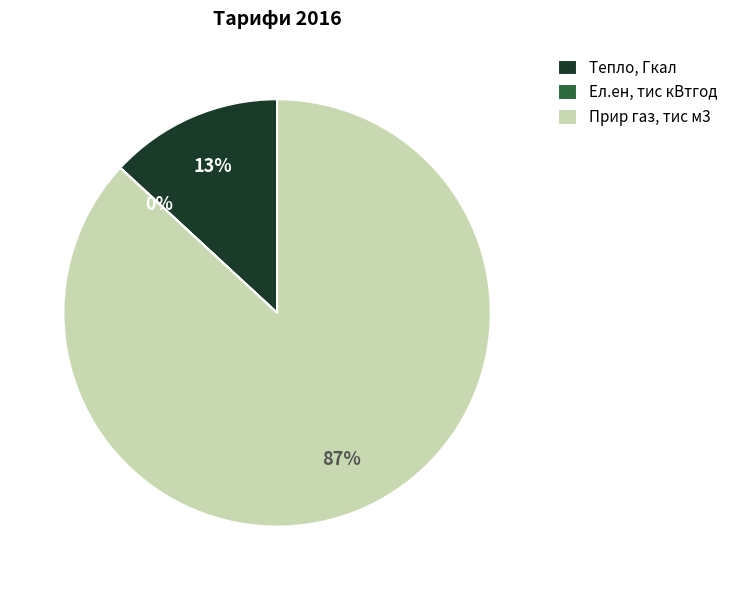

Which slice is the largest?

Прир газ, тис м3